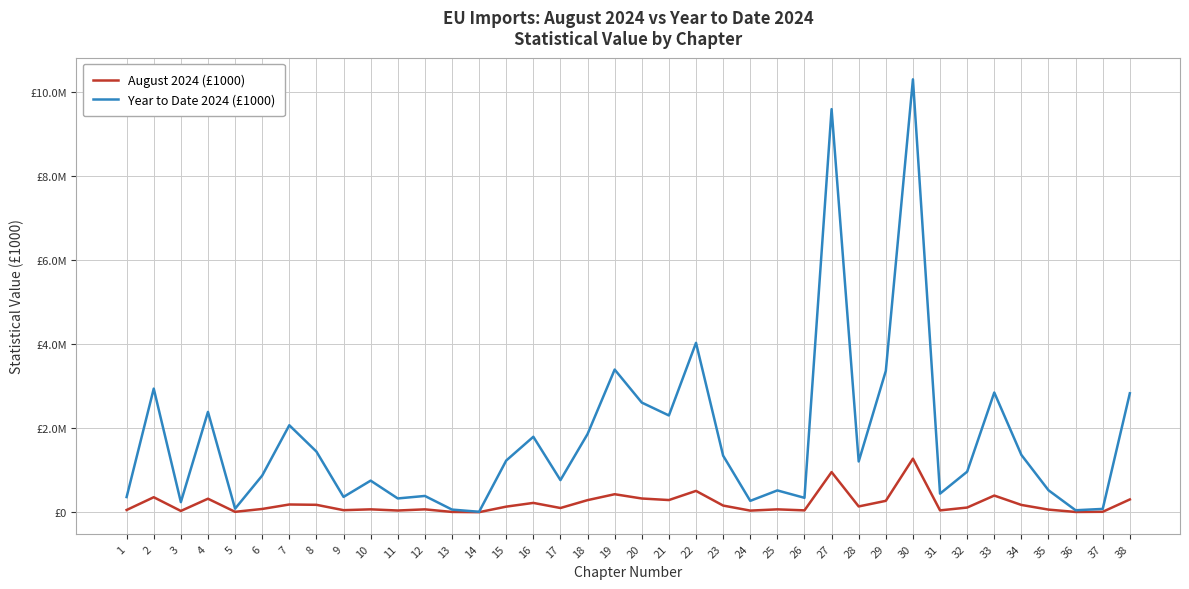

Does the chart display data point markers on the line(s)?

No